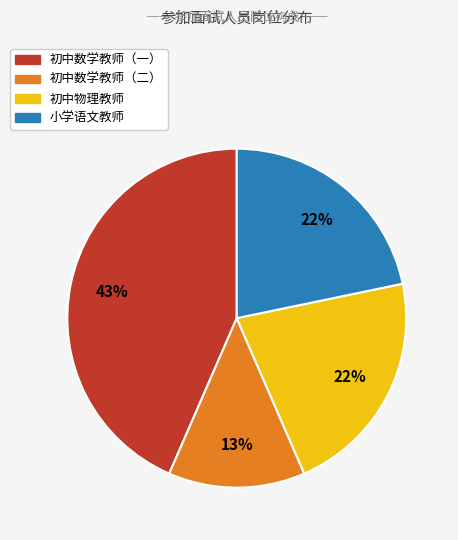

Which category has the biggest portion of the pie?

初中数学教师（一）